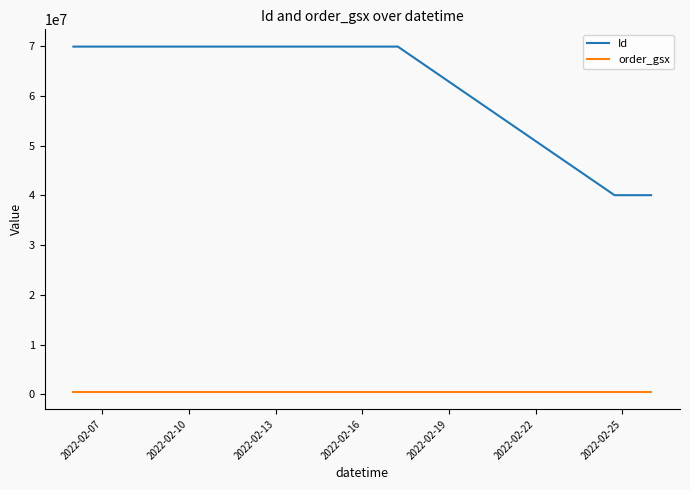

Which series has the largest range (max minus min)?

Id